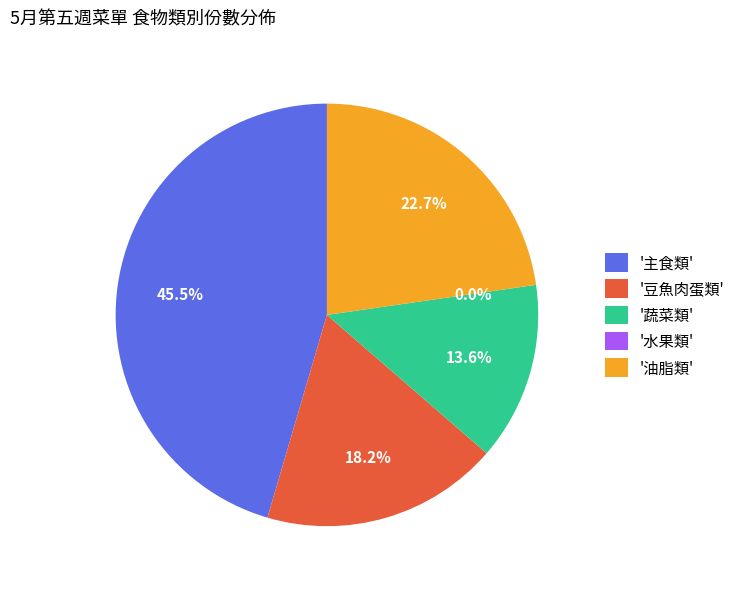

Is there any slice that represents more than half of the pie?

No